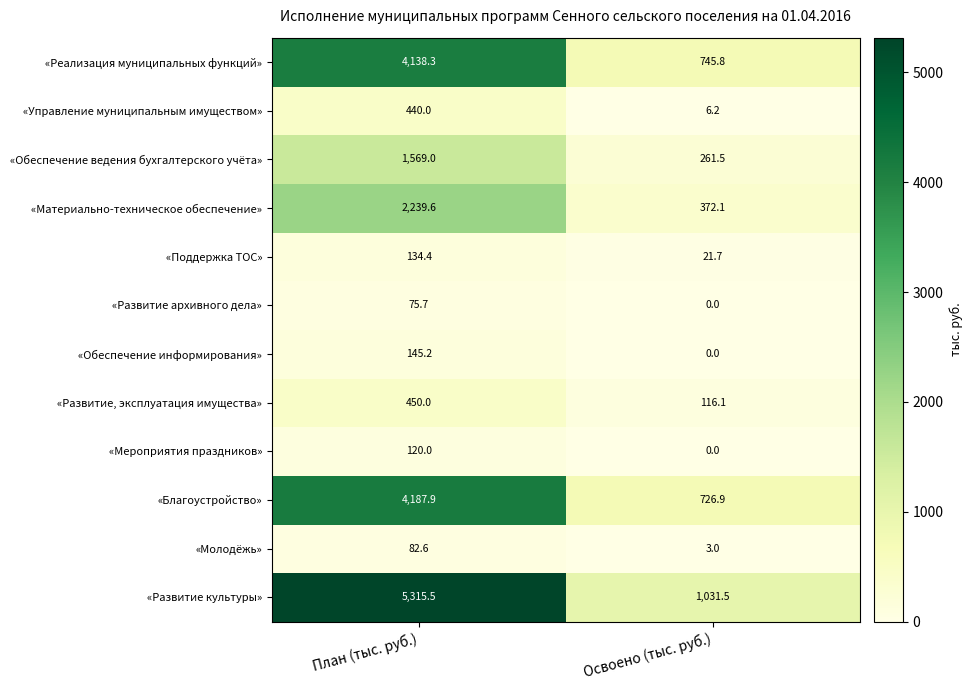

List the series in order of their peak value, highest first.

«Развитие культуры», «Благоустройство», «Реализация муниципальных функций», «Материально-техническое обеспечение», «Обеспечение ведения бухгалтерского учёта», «Развитие, эксплуатация имущества», «Управление муниципальным имуществом», «Обеспечение информирования», «Поддержка ТОС», «Мероприятия праздников», «Молодёжь», «Развитие архивного дела»